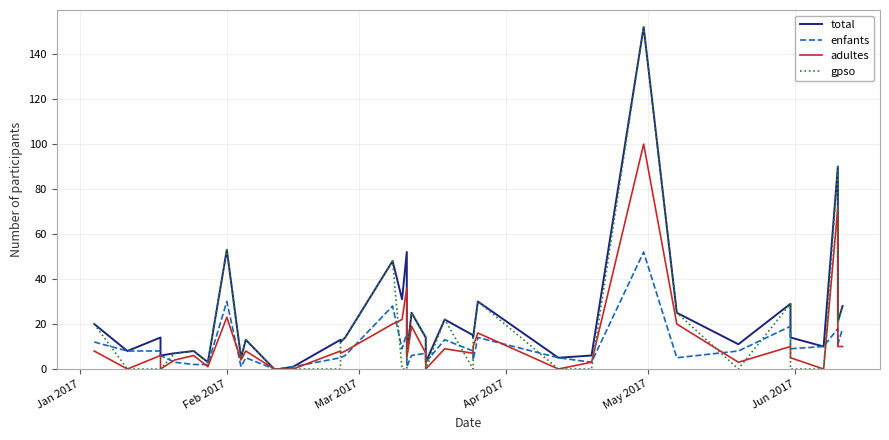

Is it true that total equals 2 at May 2017?

False